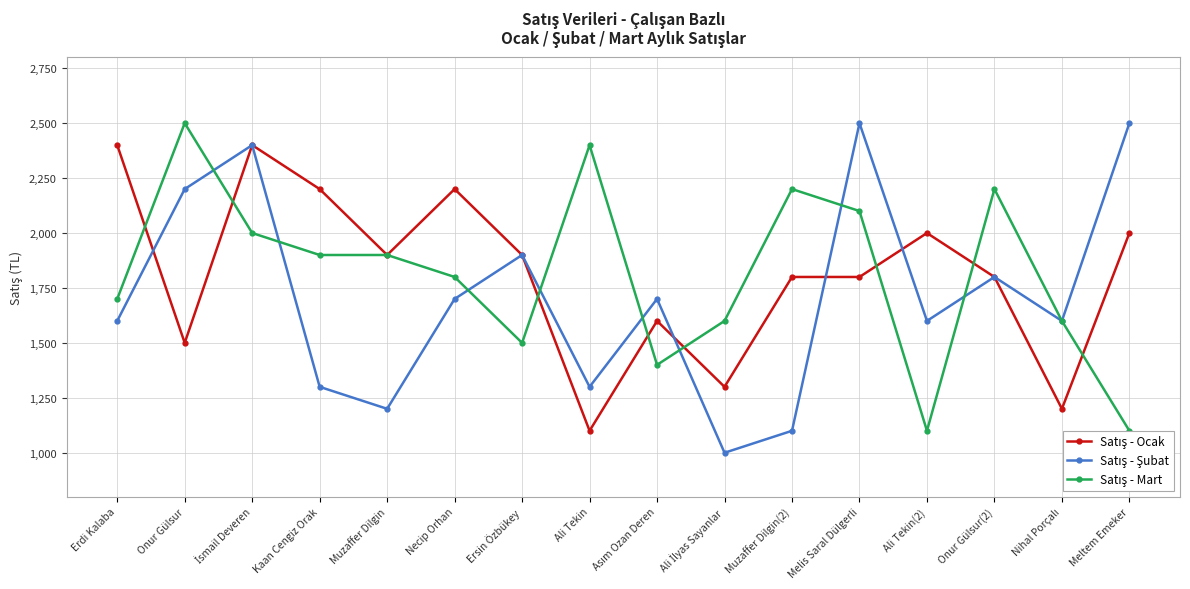

What is the label of the 8th point from the right?

Asım Ozan Deren